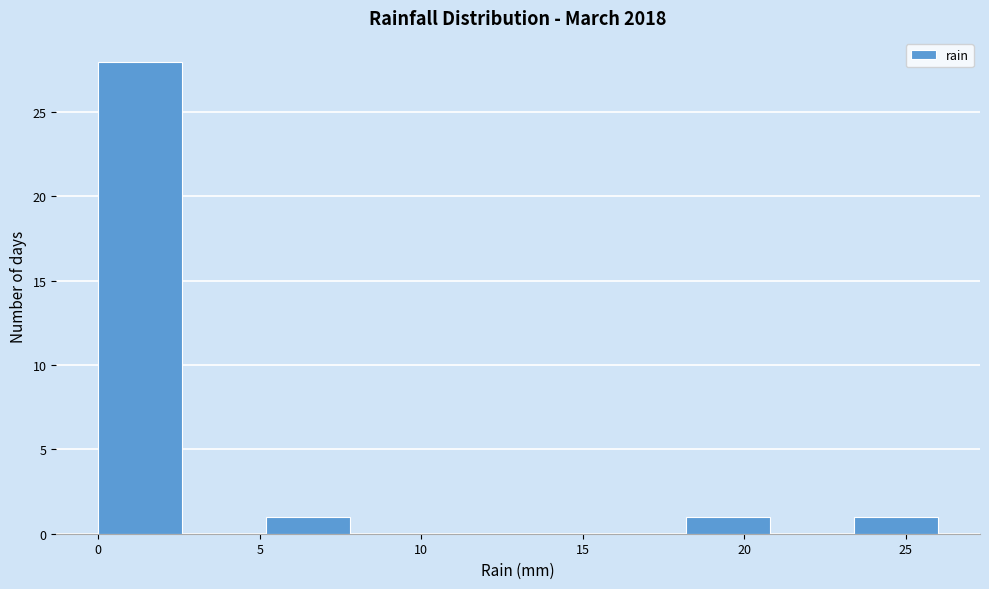

Reading left to right, transcribe this chart: for each bar, give the range it covers on the x-axis and its height. Neither the bar edges nor the heights are printed on the chart, so give them approximately, as read against the axes.

0.0 to 2.6: 28
2.6 to 5.2: 0
5.2 to 7.8: 1
7.8 to 10.4: 0
10.4 to 13.0: 0
13.0 to 15.6: 0
15.6 to 18.2: 0
18.2 to 20.8: 1
20.8 to 23.4: 0
23.4 to 26.0: 1